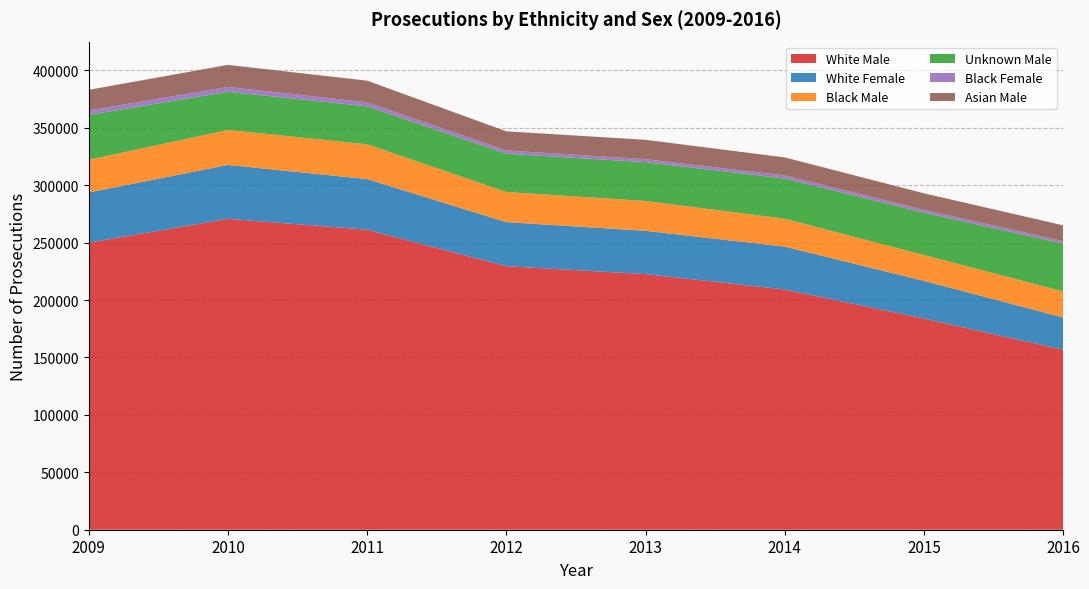

Reading right to left, what are all the values shown in this chart?

White Male: 2016=156777	2015=183928	2014=209231	2013=222618	2012=229514	2011=261275	2010=270756	2009=249942
White Female: 2016=28088	2015=32811	2014=37325	2013=37685	2012=38350	2011=44076	2010=46948	2009=43722
Black Male: 2016=22670	2015=22513	2014=24313	2013=26003	2012=26263	2011=30294	2010=30438	2009=28463
Unknown Male: 2016=41612	2015=36971	2014=35009	2013=33790	2012=33357	2011=33096	2010=33278	2009=39112
Black Female: 2016=2205	2015=2381	2014=2650	2013=2633	2012=2817	2011=3470	2010=4201	2009=3888
Asian Male: 2016=13753	2015=14395	2014=15718	2013=16838	2012=16672	2011=18861	2010=19221	2009=17964